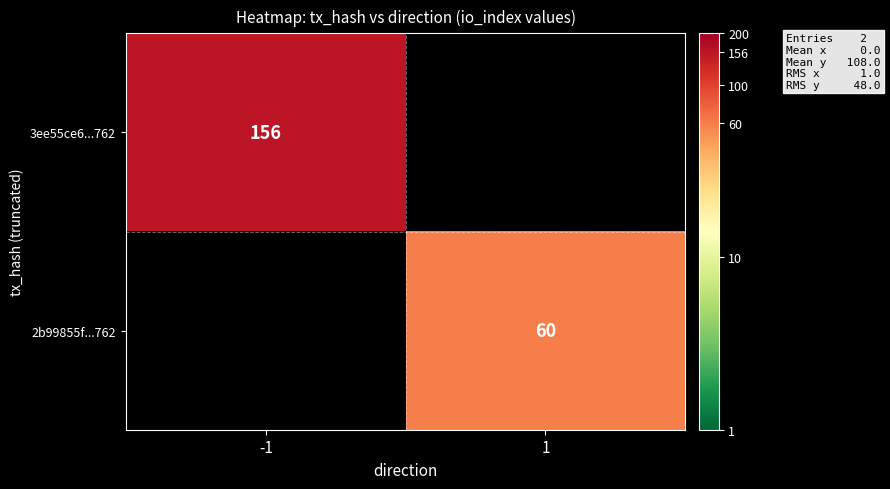

The 2b99855f...762 series shows 14 at 1. True or false?

False